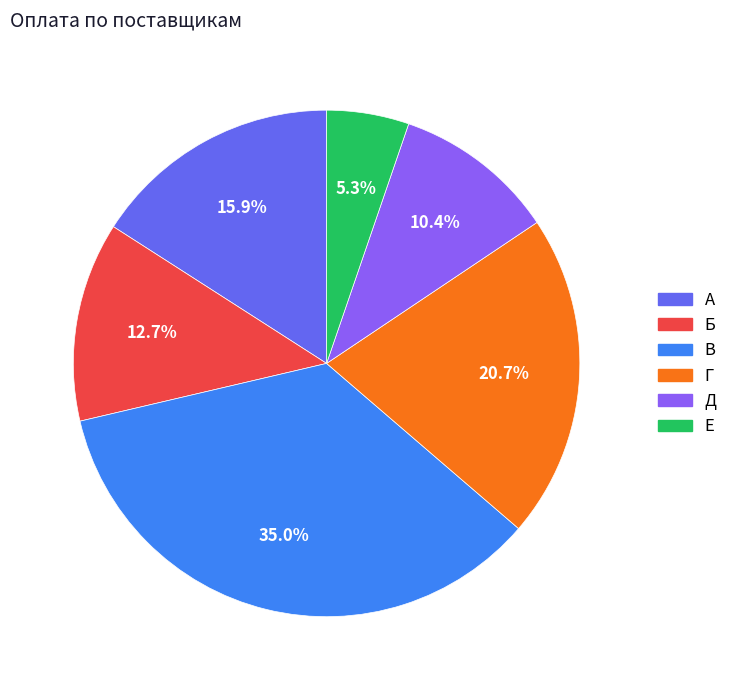

Approximately how many times larger is the value at В compared to Г?

1.7